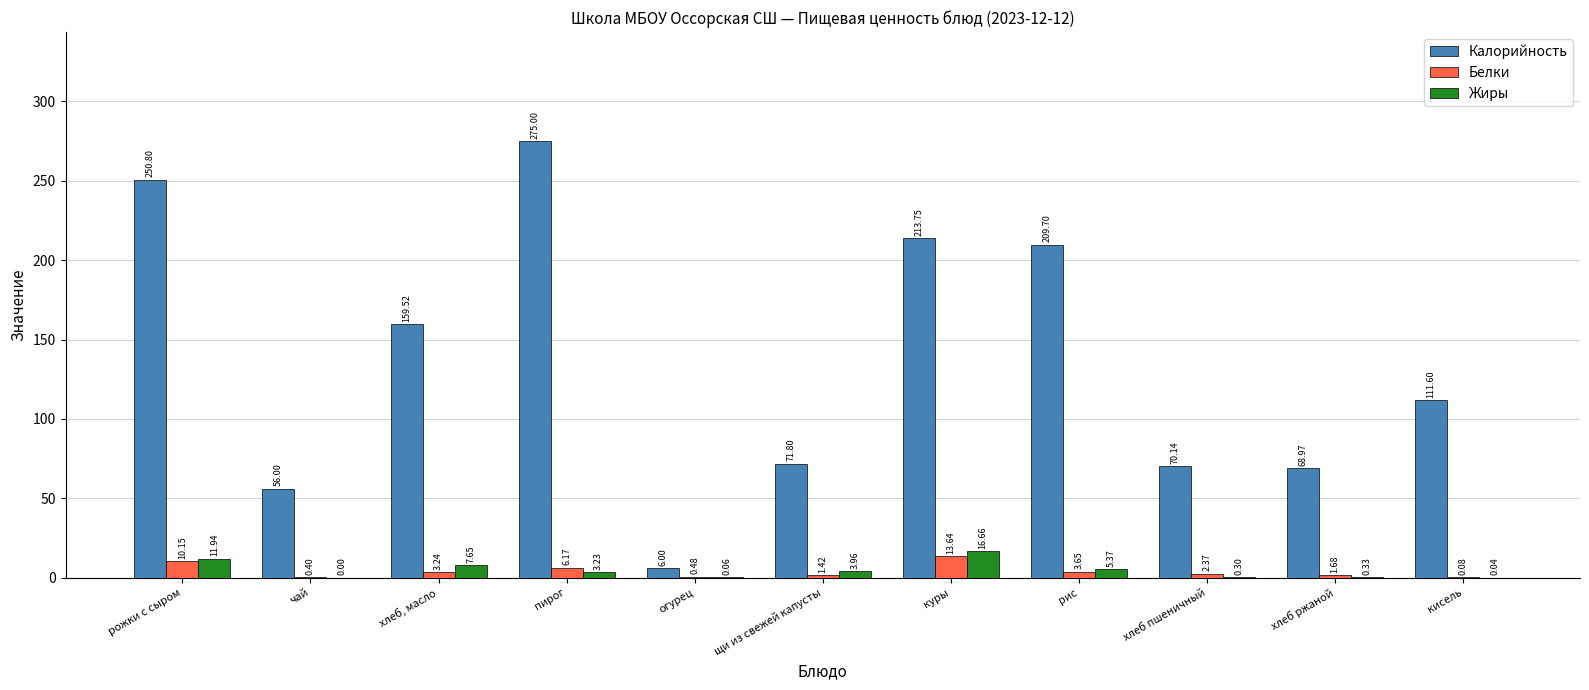

Are the bars grouped side by side (vs. stacked)?

Yes